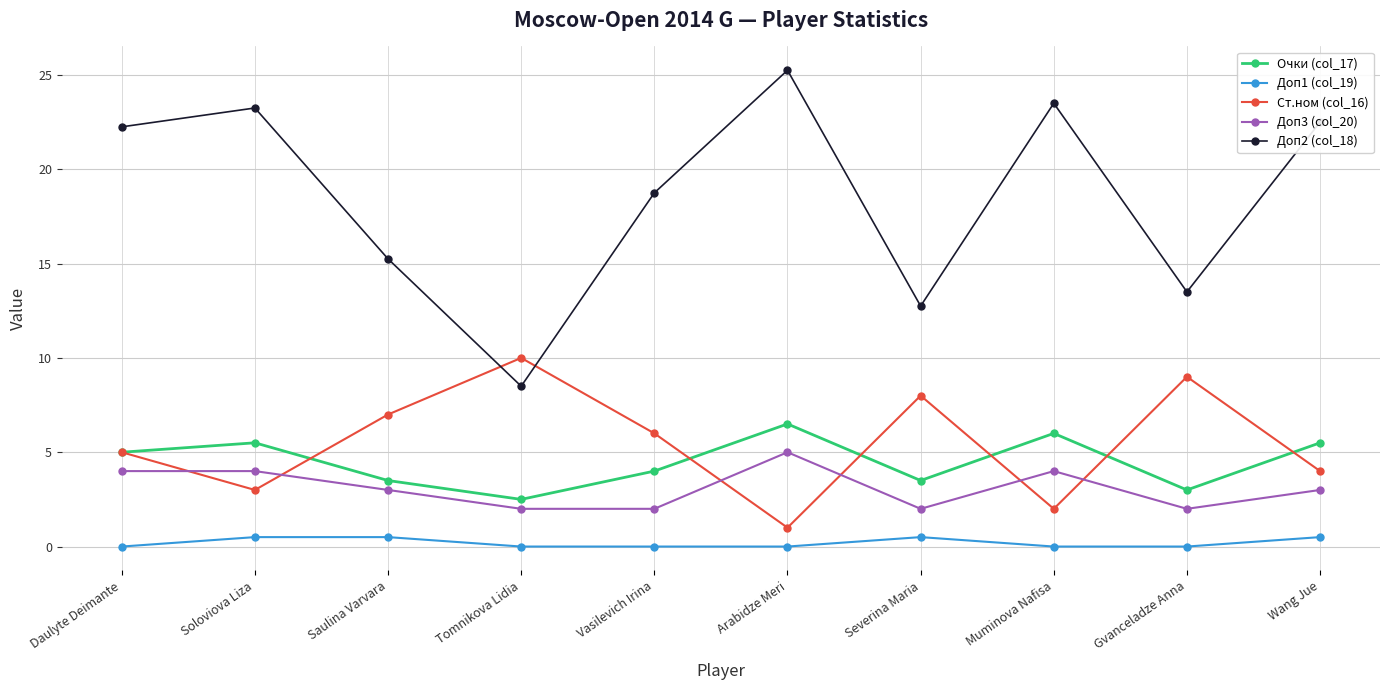

At which category is the sum across all series the highest?

Arabidze Meri